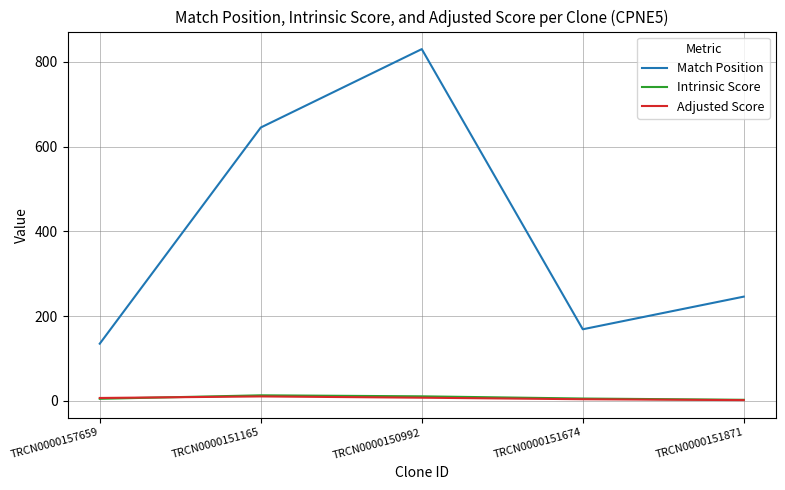

Where does the Match Position series first go above 246?

TRCN0000151165